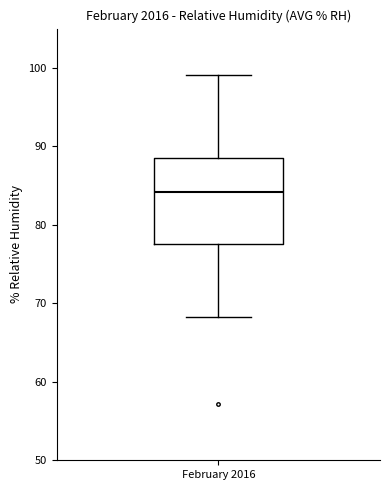

Where is the lower edge of the box for February 2016 on the y-axis? The values are not printed on the chart, so give them approximately, as read against the axis.

78